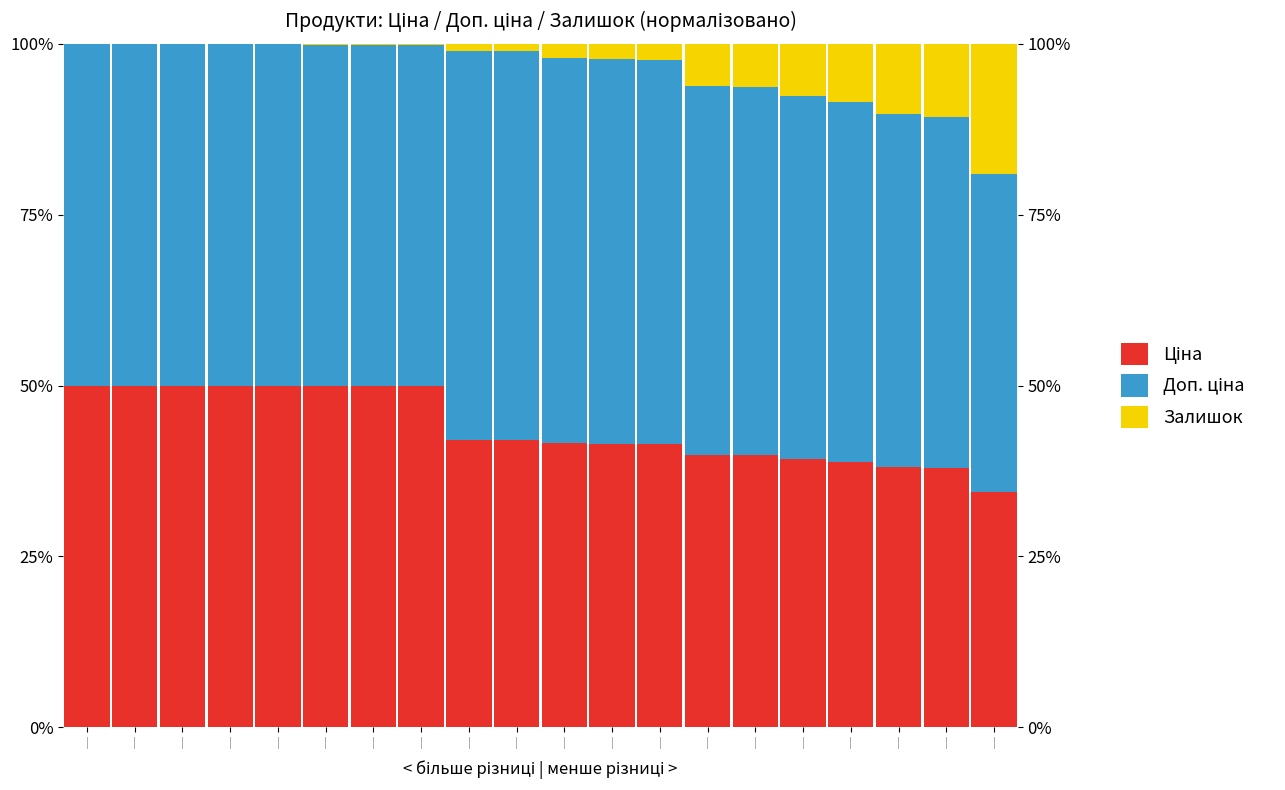

Reading left to right, what are all the values shown in this chart?

Ціна: |=50.0	|=50.0	|=50.0	|=50.0	|=50.0	|=49.9	|=49.9	|=49.9	|=42.0	|=42.0	|=41.6	|=41.5	|=41.5	|=39.9	|=39.8	|=39.2	|=38.8	|=38.1	|=37.9	|=34.4
Доп. ціна: |=50.0	|=50.0	|=50.0	|=50.0	|=50.0	|=49.9	|=49.9	|=49.9	|=57.0	|=56.9	|=56.4	|=56.2	|=56.2	|=54.0	|=53.9	|=53.2	|=52.6	|=51.6	|=51.4	|=46.6
Залишок: |=0.0	|=0.0	|=0.0	|=0.0	|=0.1	|=0.2	|=0.2	|=0.2	|=1.0	|=1.1	|=2.1	|=2.3	|=2.3	|=6.1	|=6.3	|=7.6	|=8.5	|=10.3	|=10.7	|=19.0